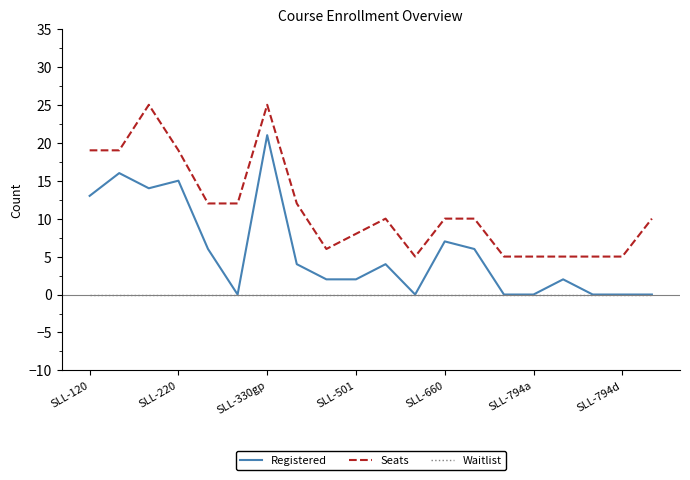

Reading right to left, what are all the values shown in this chart?

Registered: 0	0	0	2	0	0	6	7	0	4	2	2	4	21	0	6	15	14	16	13
Seats: 10	5	5	5	5	5	10	10	5	10	8	6	12	25	12	12	19	25	19	19
Waitlist: 0	0	0	0	0	0	0	0	0	0	0	0	0	0	0	0	0	0	0	0